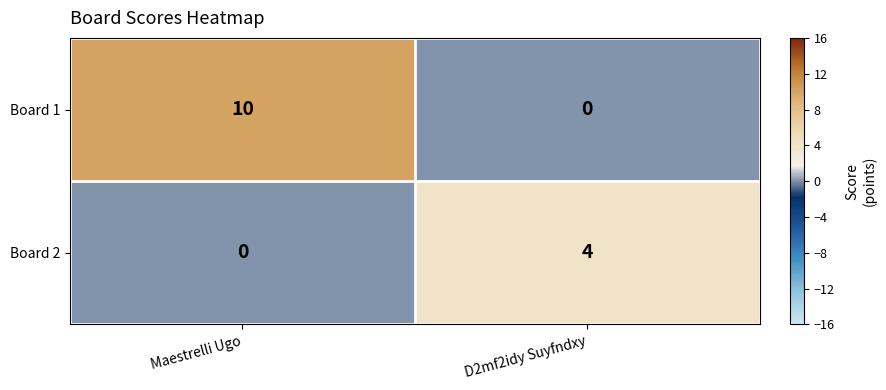

What is the highest value of the Board 2 series?

4